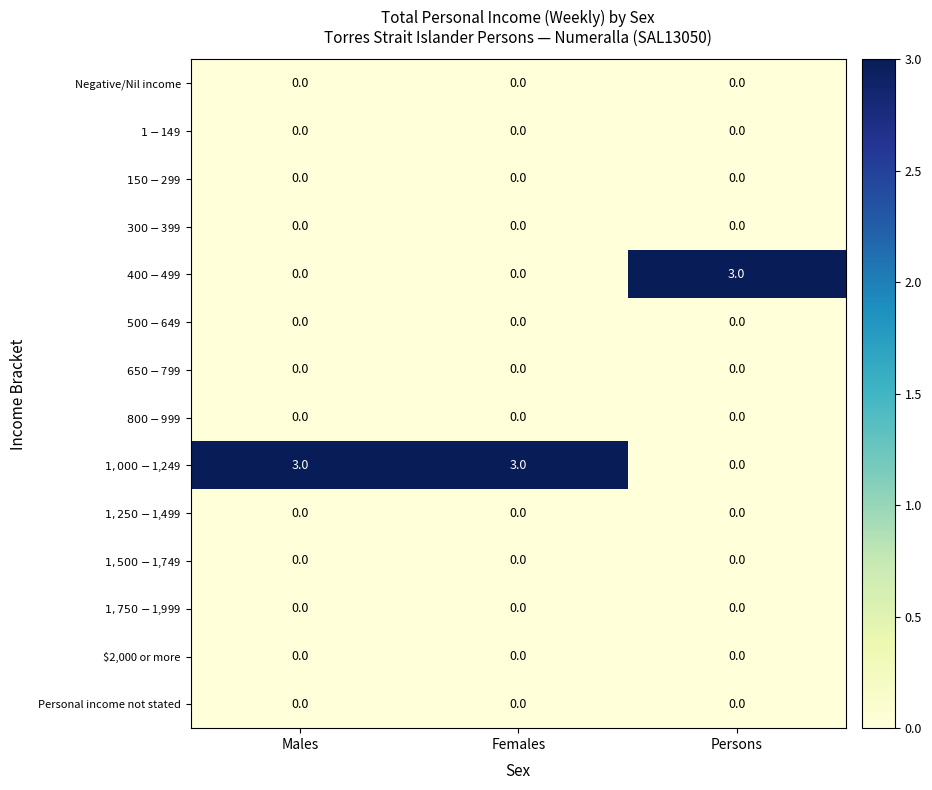

What is the difference between the highest and lowest values at Persons?

3